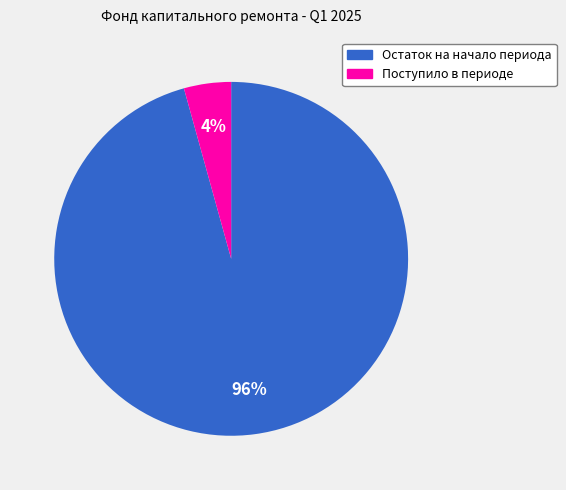

True or false: Остаток на начало периода accounts for 88% of the total.

False